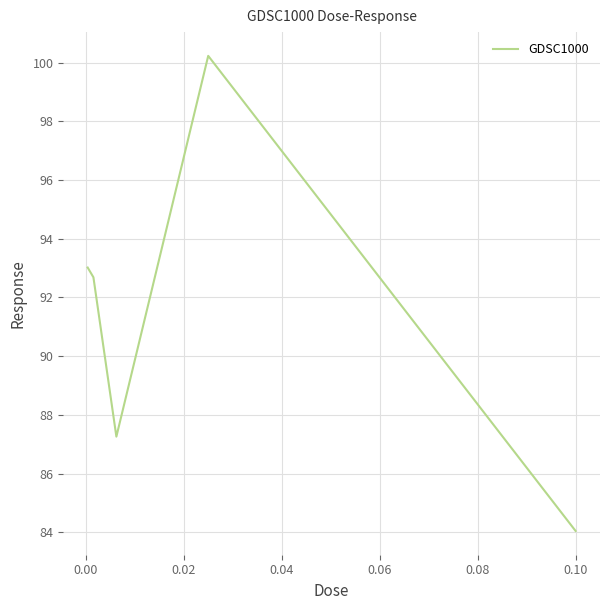

What is the maximum value shown in the chart?

100.2